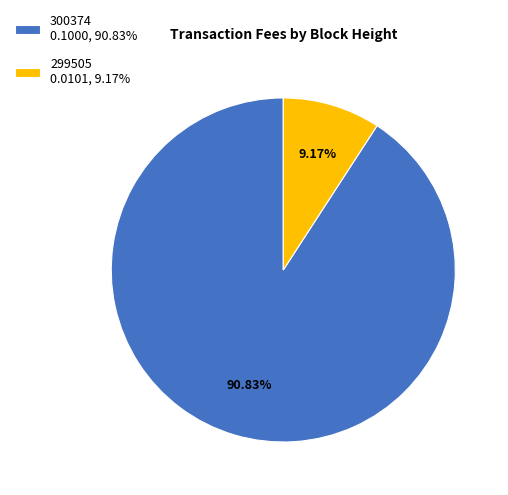

Do 299505 and 300374 together represent more than half of the pie?

Yes